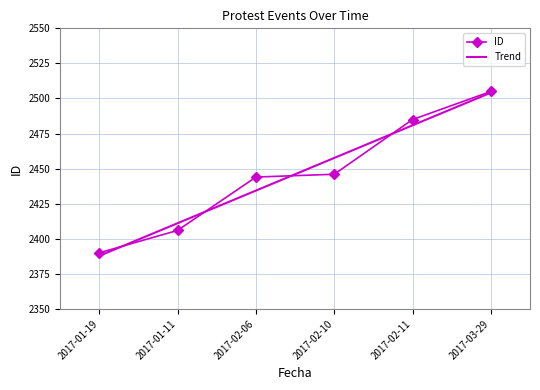

What is the difference between the maximum and minimum values?

115